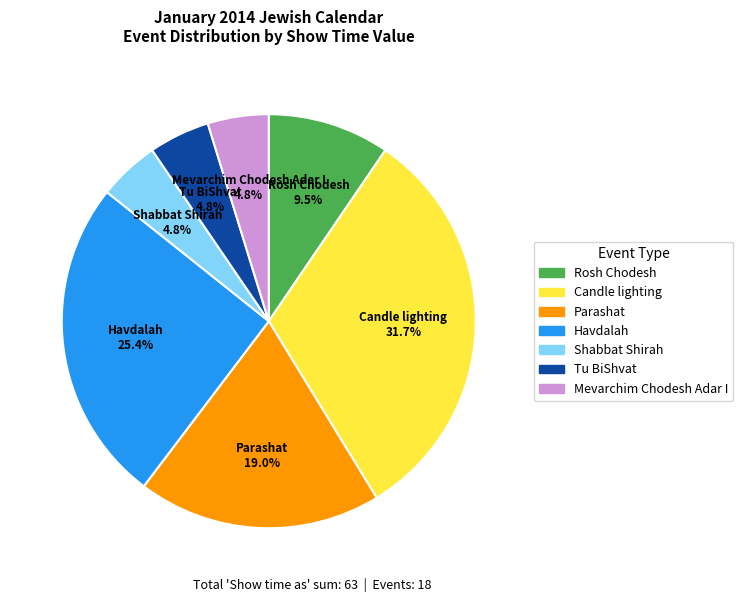

How many slices are in this pie chart?

7